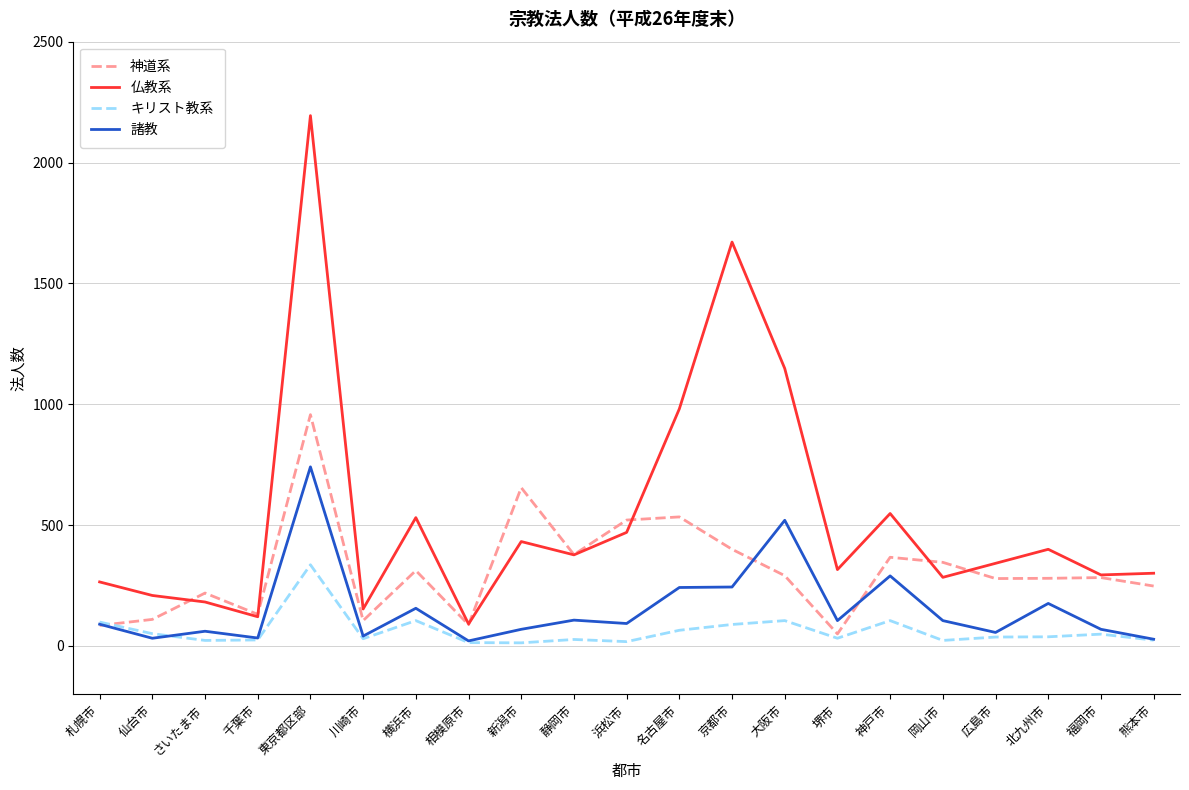

Which series changed the most between 横浜市 and 神戸市?

諸教